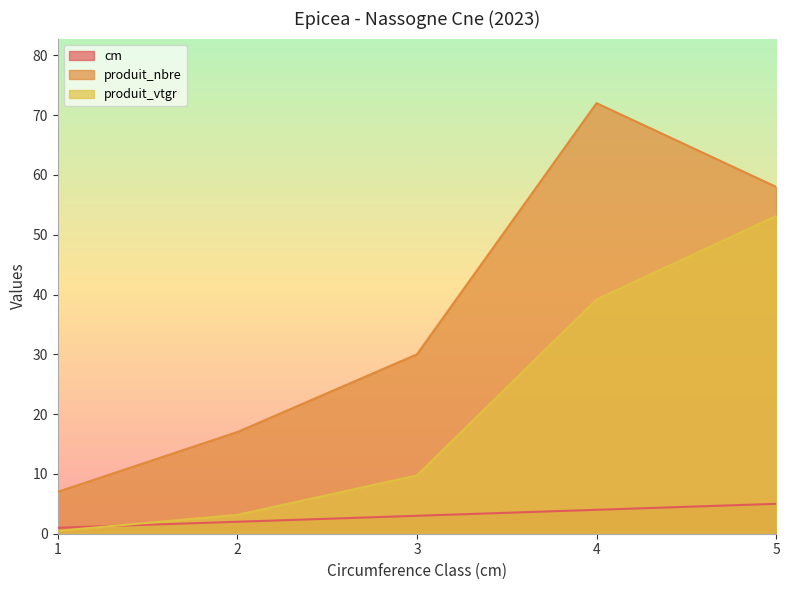

Which series has the widest spread of values?

produit_nbre